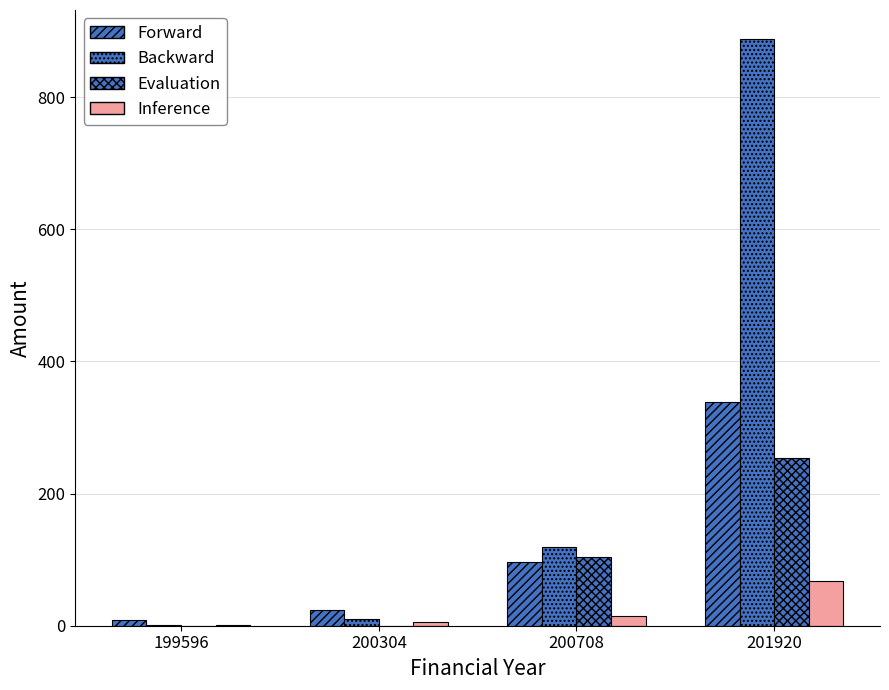

At how many categories does at least one series exceed 737?

1